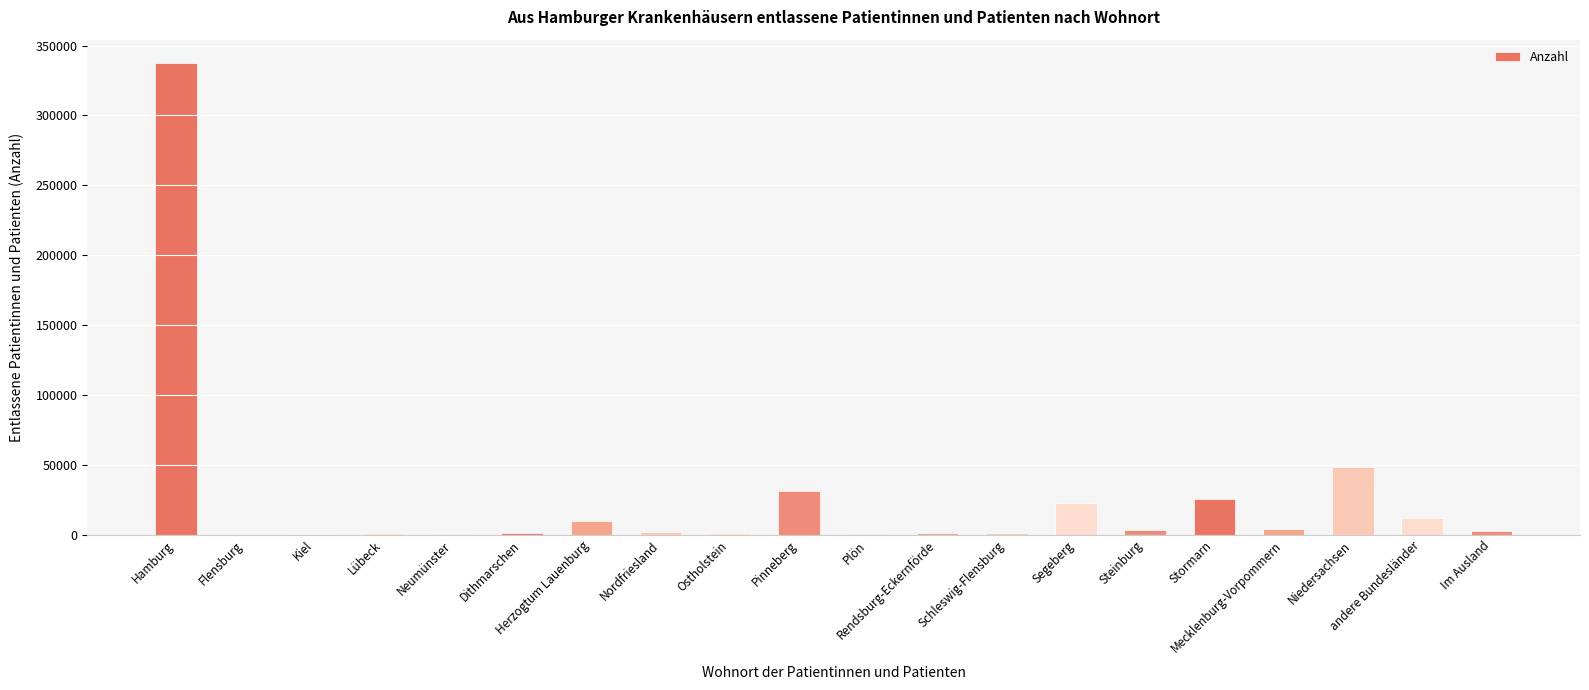

What is the sum of all values?

507700